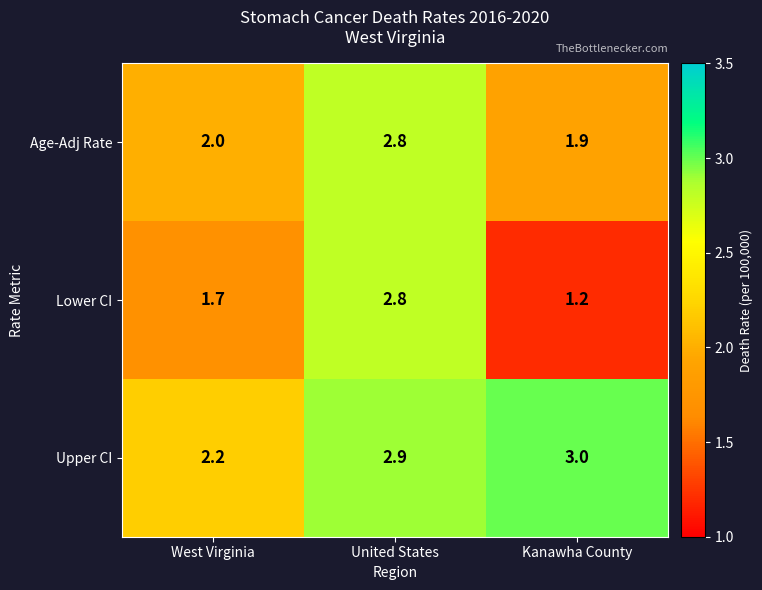

At which label is Age-Adj Rate closest to 2?

West Virginia